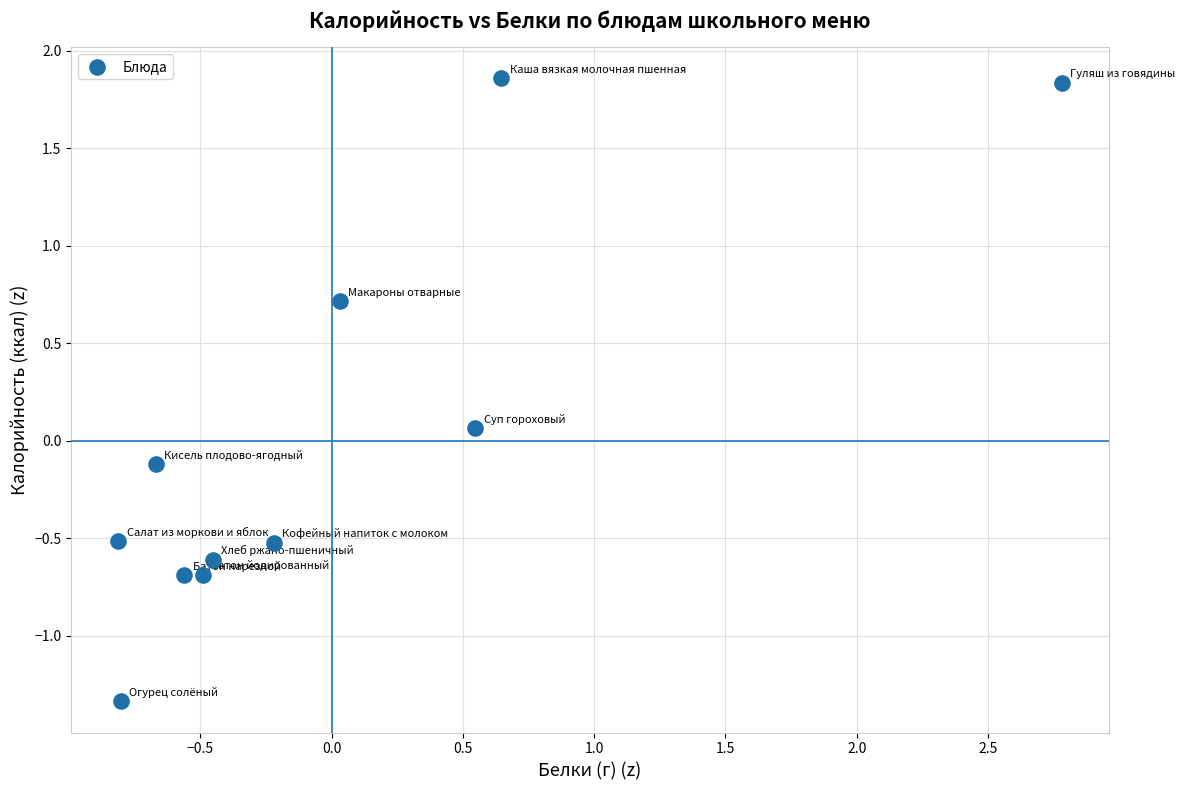

What is the range of Y values (max minus min)?

3.2